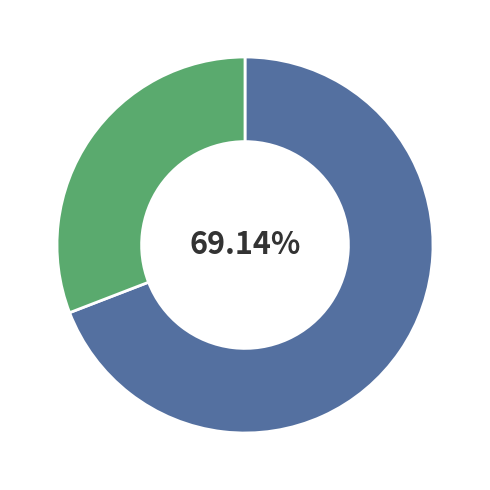

How many segments does this pie chart have?

2